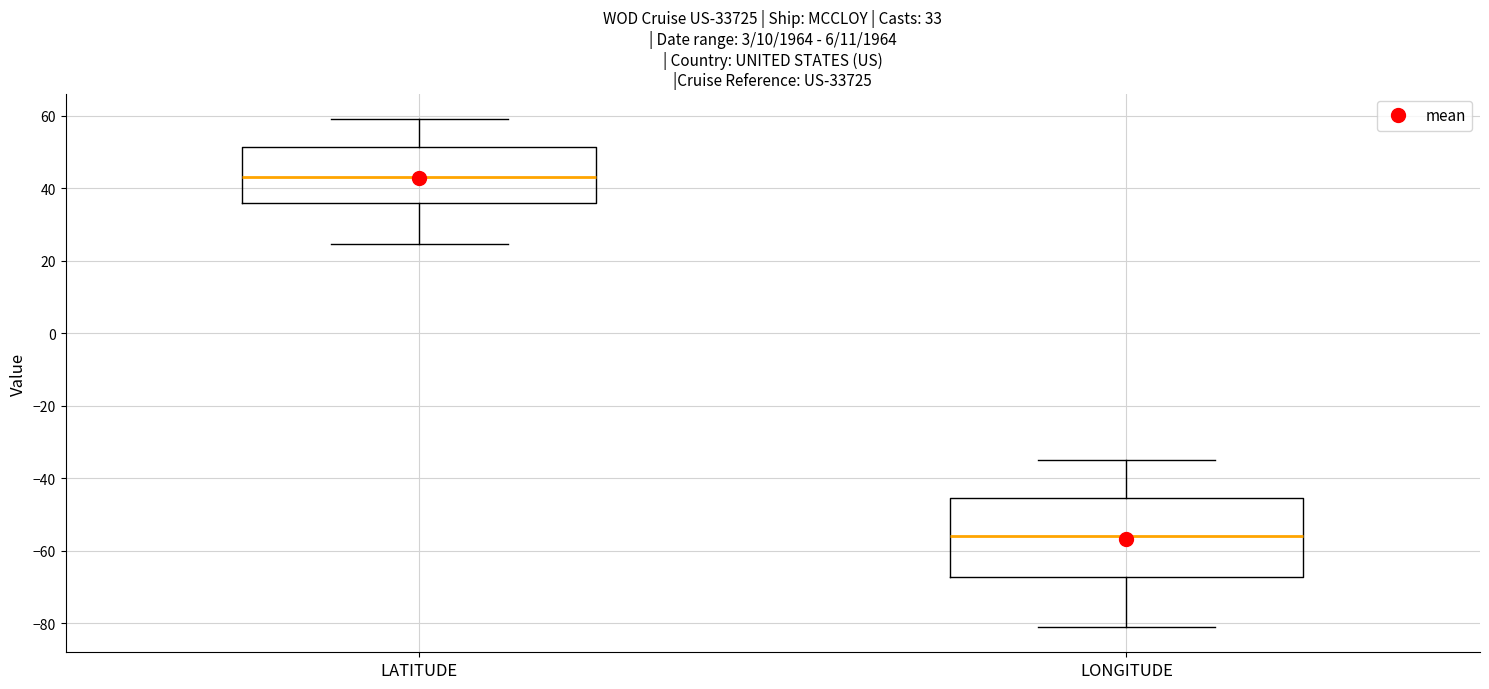

Which box has the highest median line?

LATITUDE